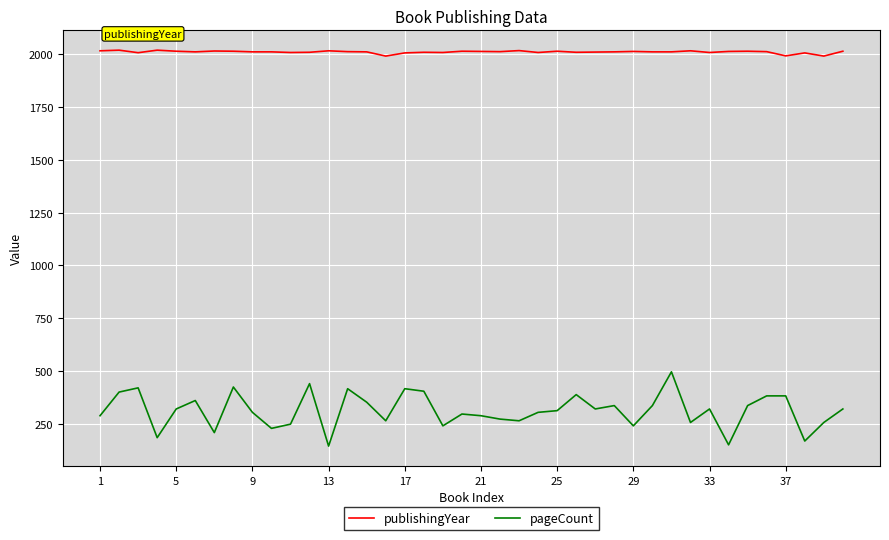

Which series has the largest total across all categories?

publishingYear